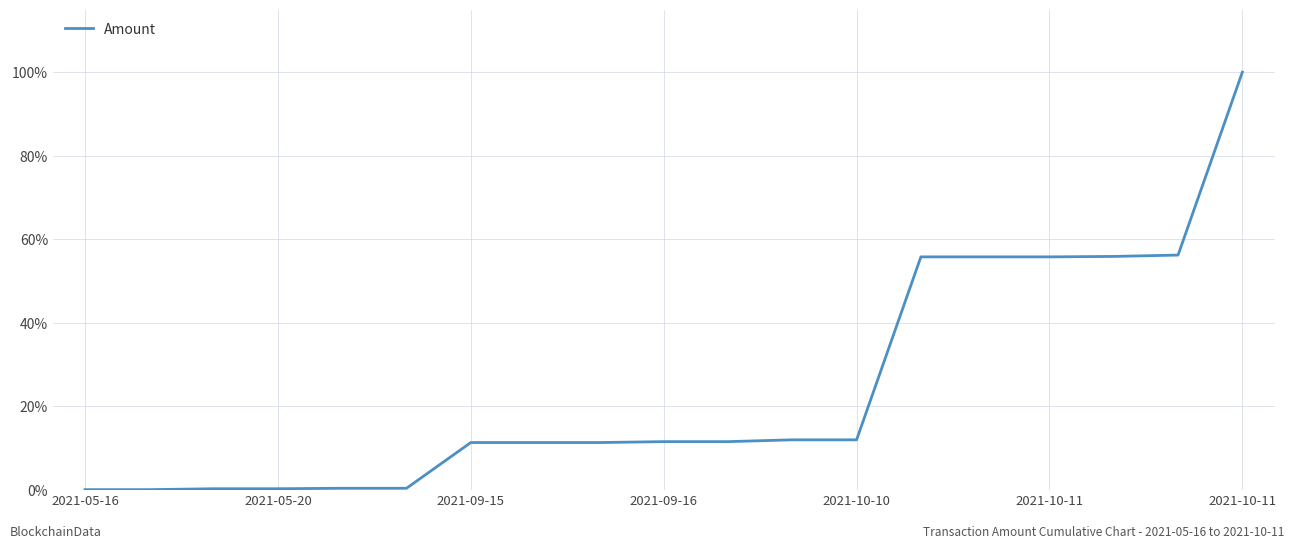

Is this an area chart (filled region under the line)?

No